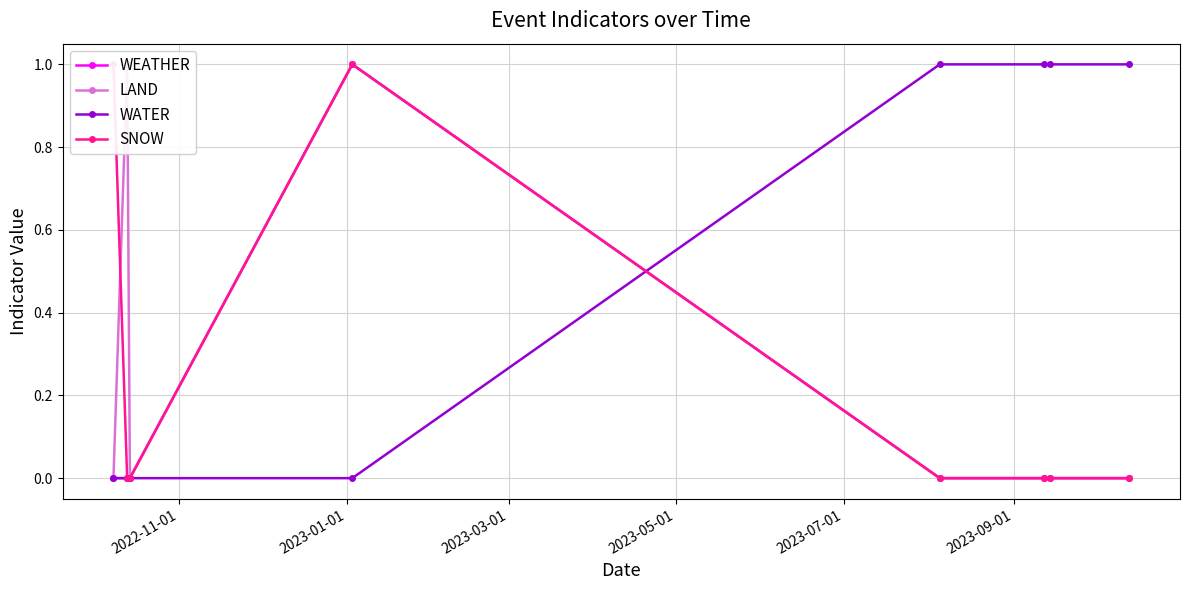

Does the chart have visible grid lines?

Yes